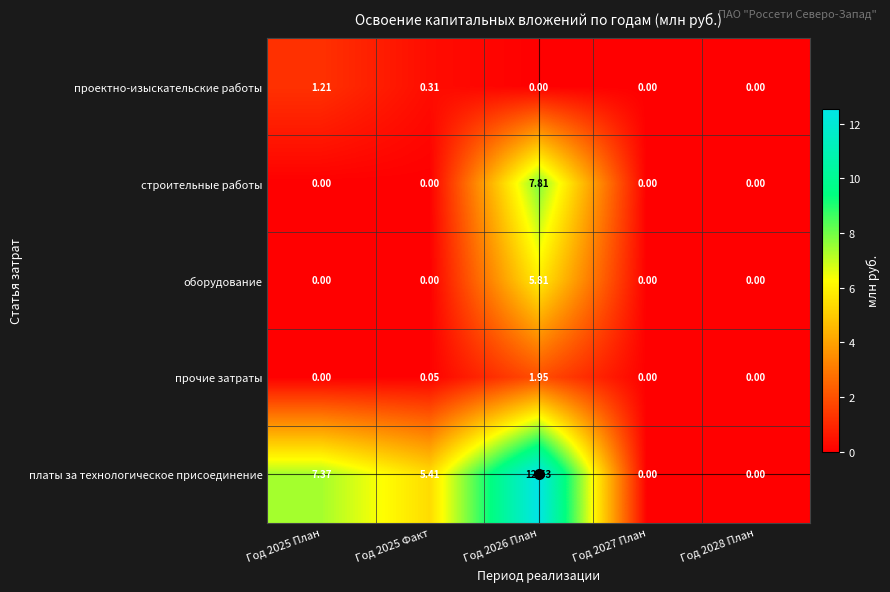

Is the value of строительные работы at Год 2026 План greater than the value of платы за технологическое присоединение at Год 2028 План?

Yes